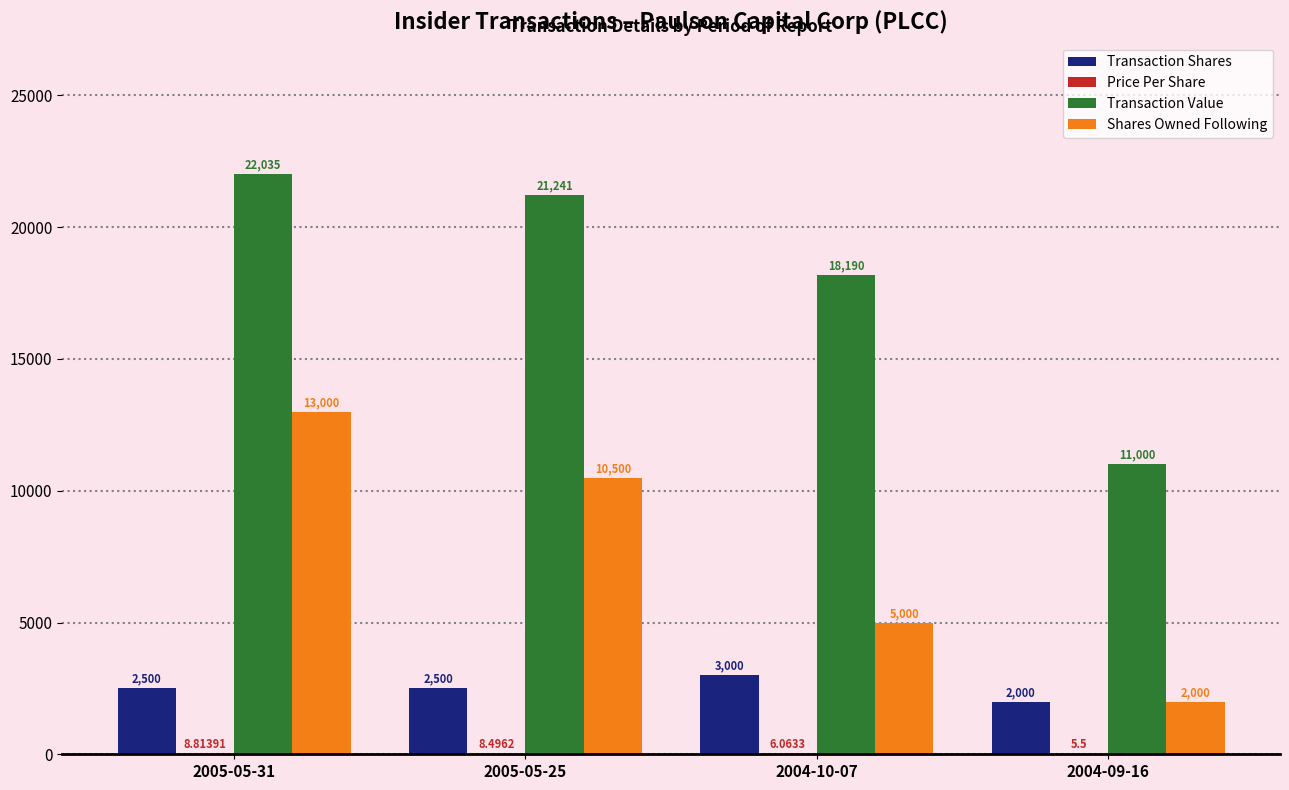

What is the approximate value of Transaction Value at 2005-05-31?

22035.0